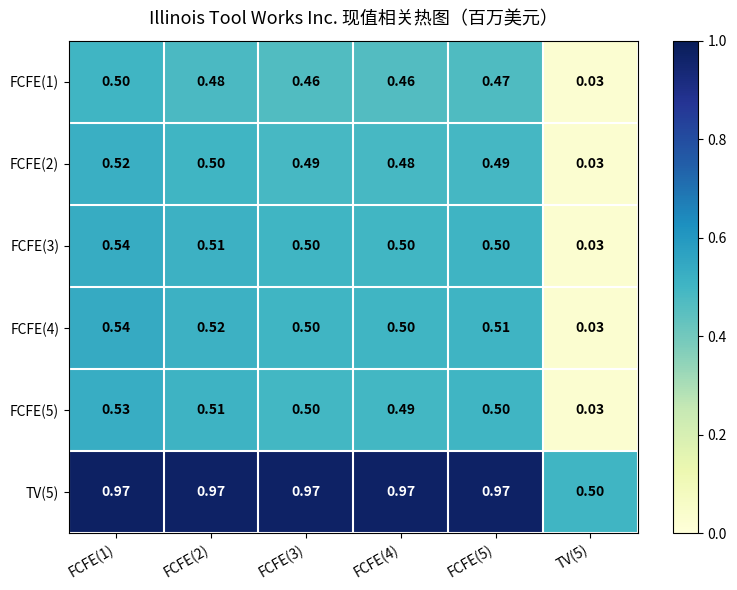

Is the value of FCFE(2) at FCFE(2) greater than the value of FCFE(3) at FCFE(2)?

No